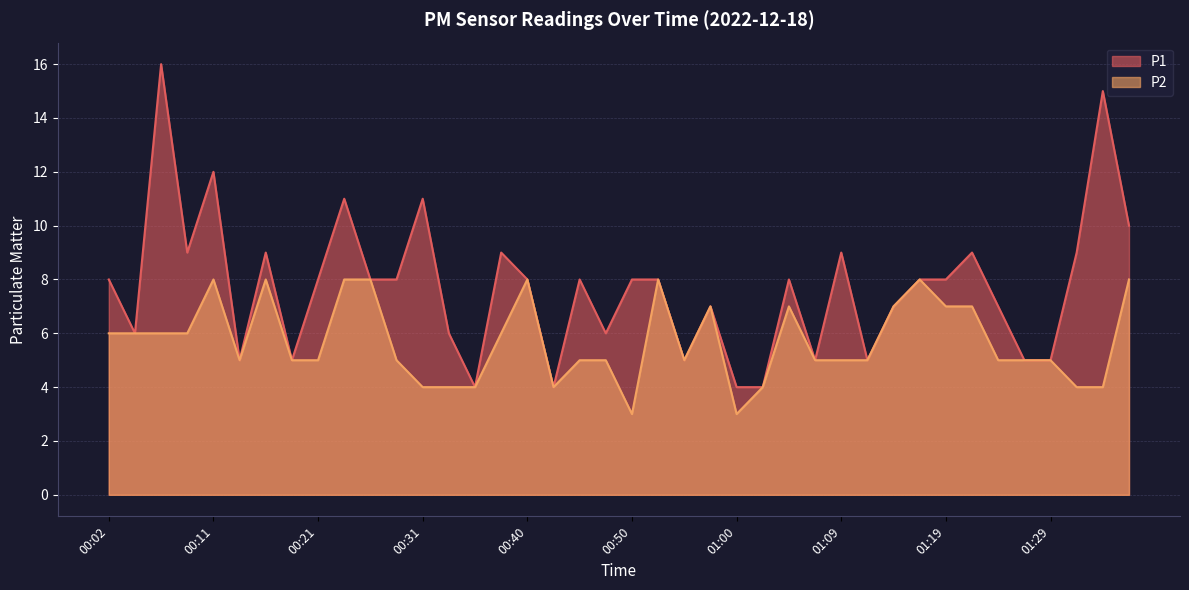

What is the greatest value displayed?

16